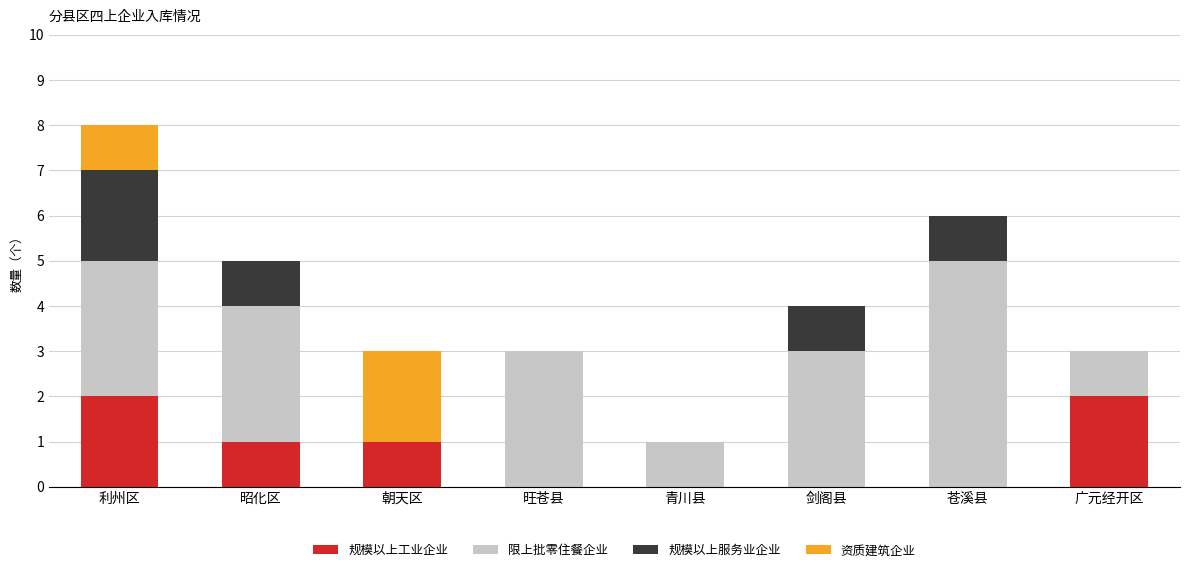

The value of 规模以上工业企业 at 剑阁县 is 0. True or false?

True